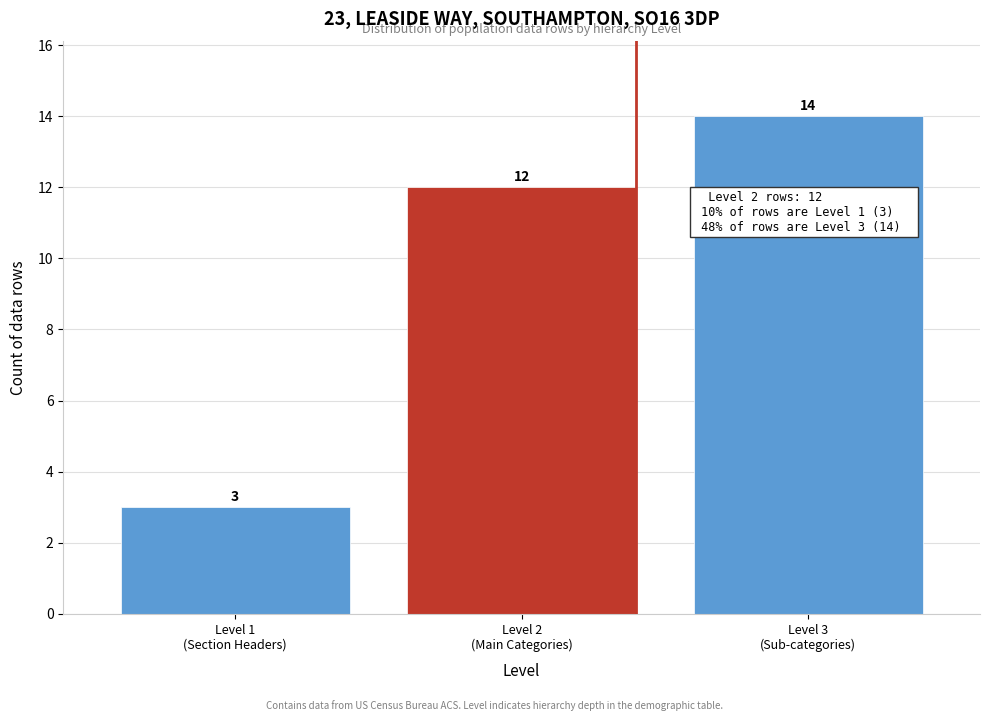

Reading right to left, what are all the values shown in this chart?

14	12	3